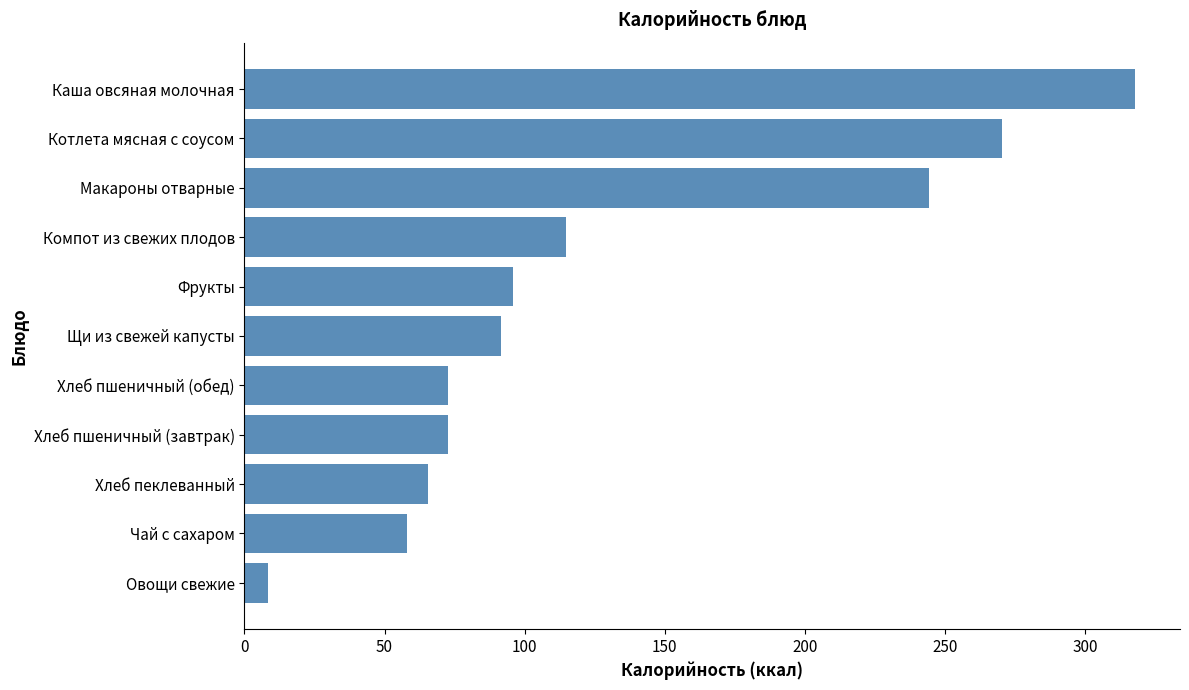

At which label is the value closest to 163?

Компот из свежих плодов